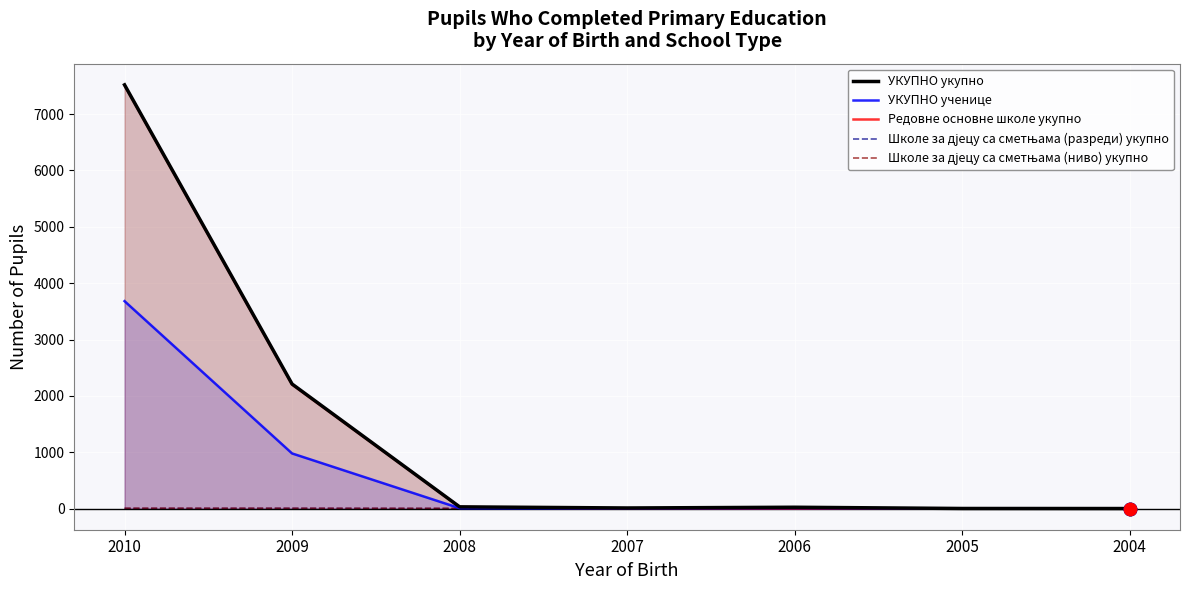

What are all the series names shown in the legend?

УКУПНО укупно, УКУПНО ученице, Редовне основне школе укупно, Школе за дјецу са сметњама (разреди) укупно, Школе за дјецу са сметњама (ниво) укупно